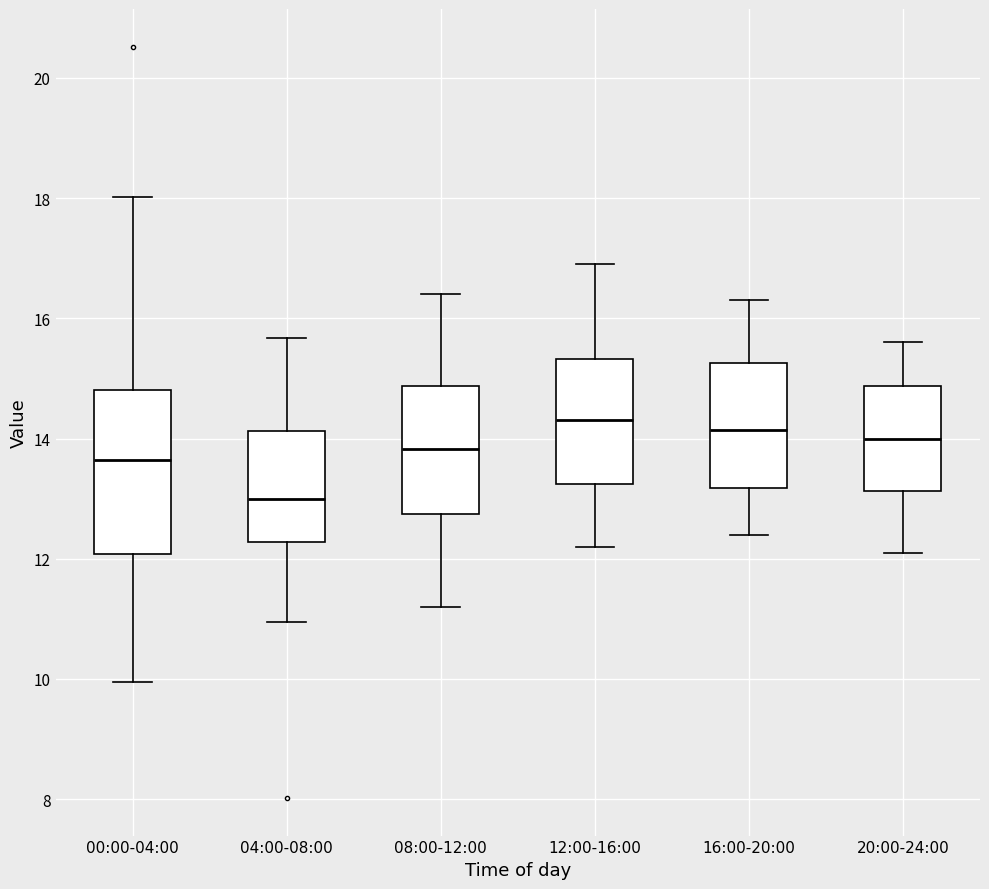

Reading left to right, read every box against the y-axis: the position of its median line, the range the box covers, and the ends of its whiskers. The values are not printed on the chart, so give them approximately, as read against the axis.

00:00-04:00: median 13.6, box 12.0 to 14.8, whiskers 10.0 to 18.0
04:00-08:00: median 13.0, box 12.2 to 14.2, whiskers 11.0 to 15.6
08:00-12:00: median 13.8, box 12.8 to 14.8, whiskers 11.2 to 16.4
12:00-16:00: median 14.4, box 13.2 to 15.4, whiskers 12.2 to 17.0
16:00-20:00: median 14.2, box 13.2 to 15.2, whiskers 12.4 to 16.4
20:00-24:00: median 14.0, box 13.2 to 14.8, whiskers 12.2 to 15.6